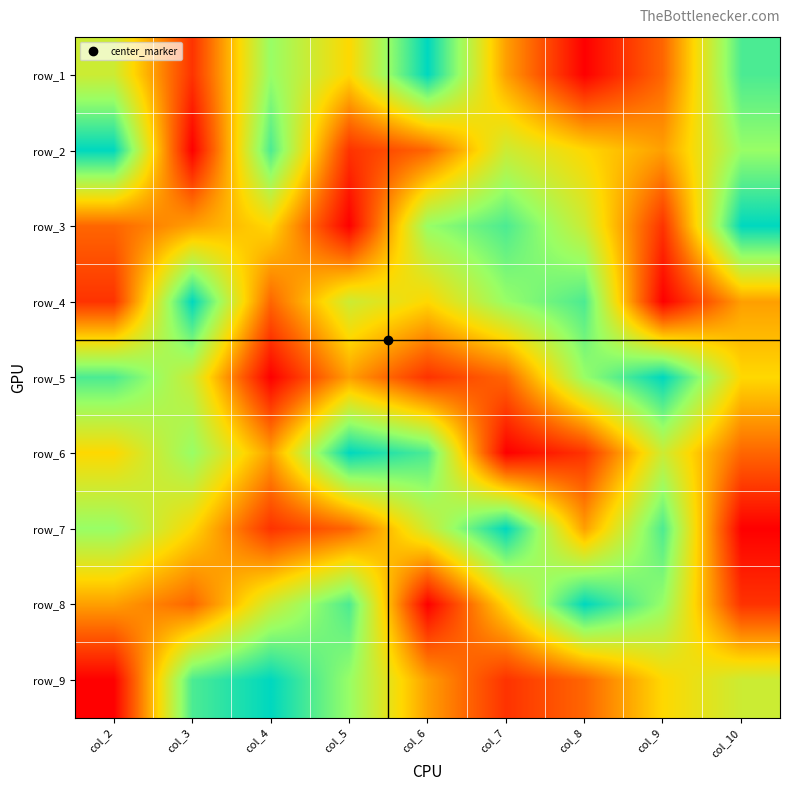

How many row_8 values are between 3 and 7?

5